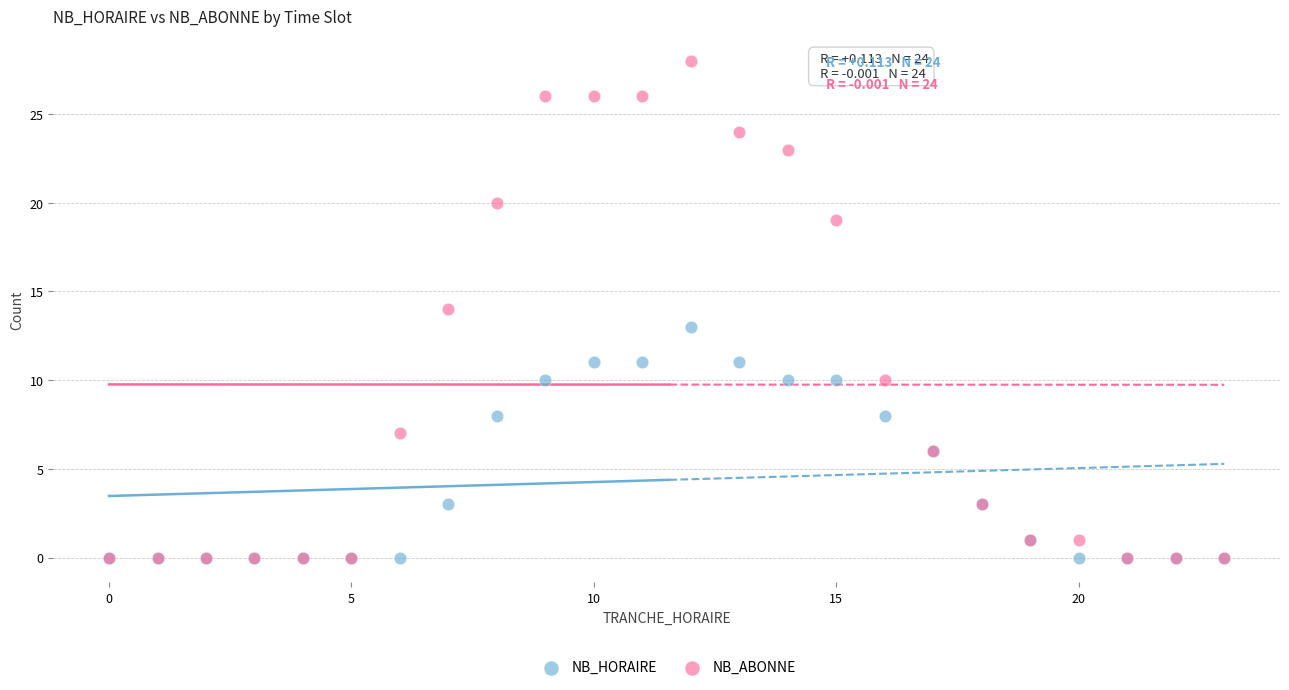

Which series contains the highest Y value?

NB_ABONNE